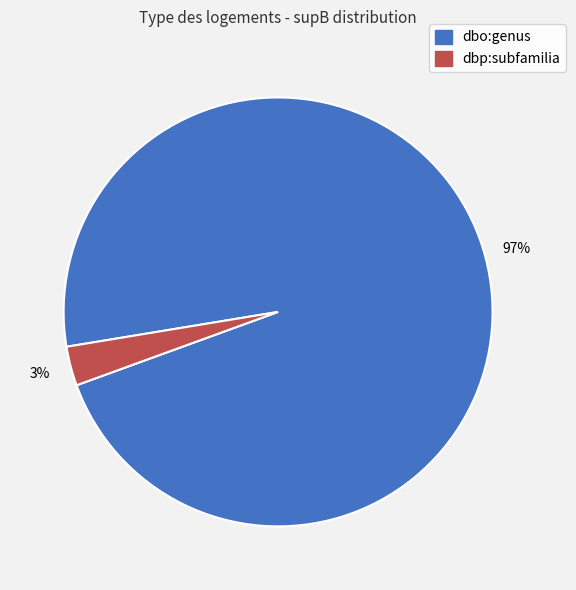

Which slice is the largest?

dbo:genus